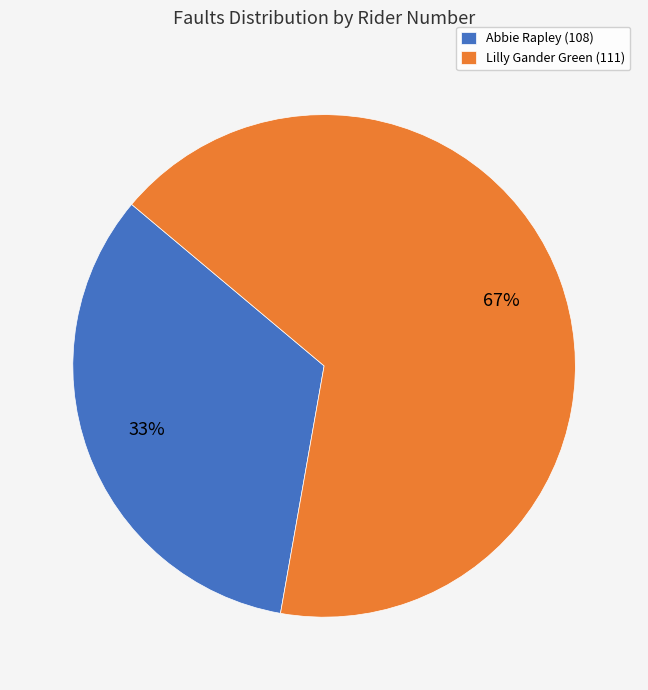

Is Lilly Gander Green (111) the majority of the pie?

Yes